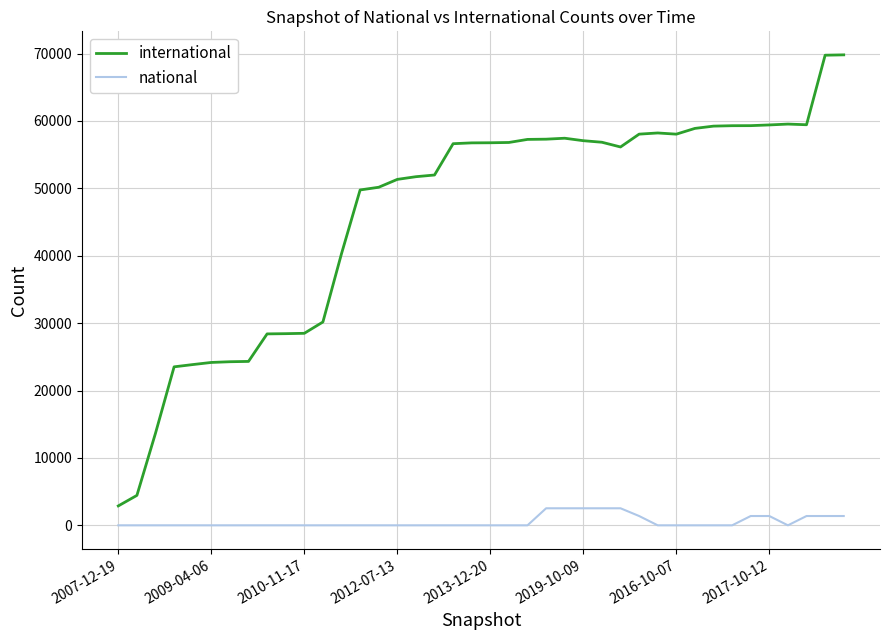

Which series has the widest spread of values?

international